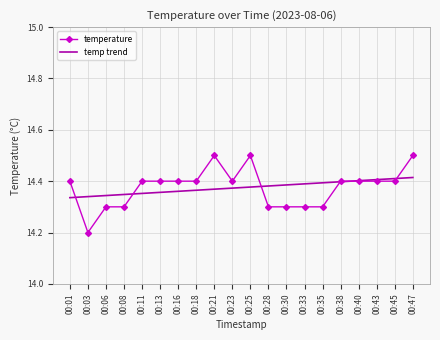

At which label is temperature closest to 14?

00:03